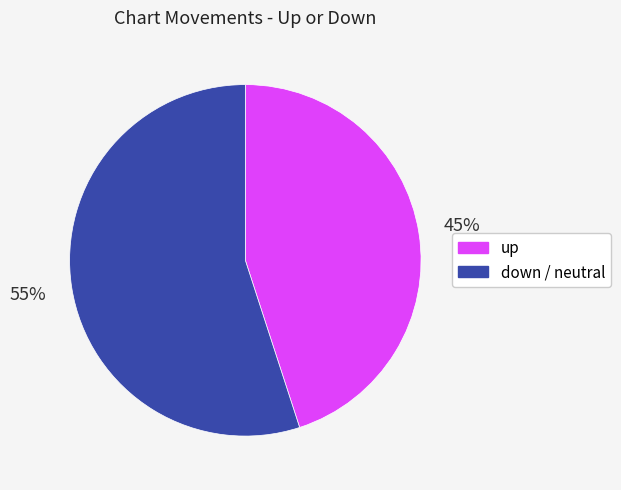

To the nearest percent, what is the average slice percentage?

50%